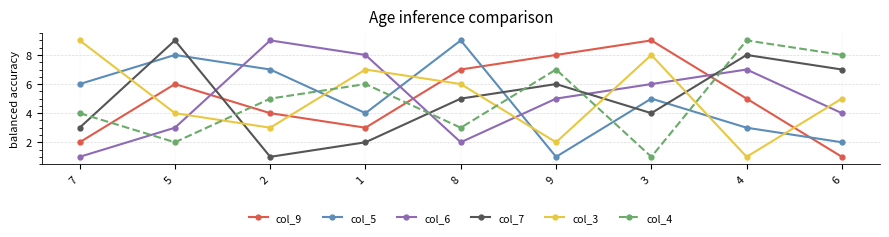

Is the value of col_9 at 3 greater than the value of col_7 at 2?

Yes